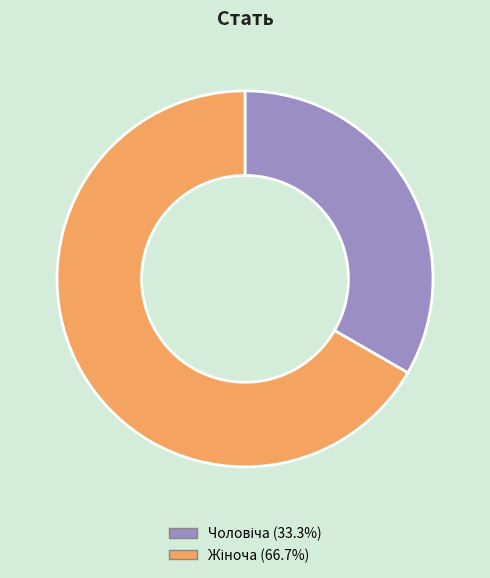

Does any single category account for the majority?

Yes